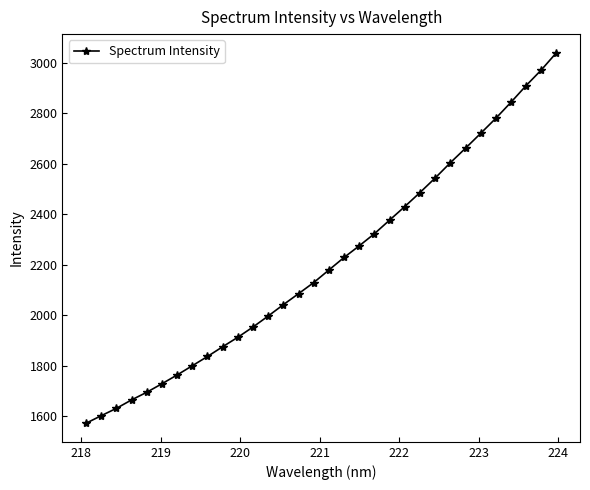

What is the average value?

2208.2